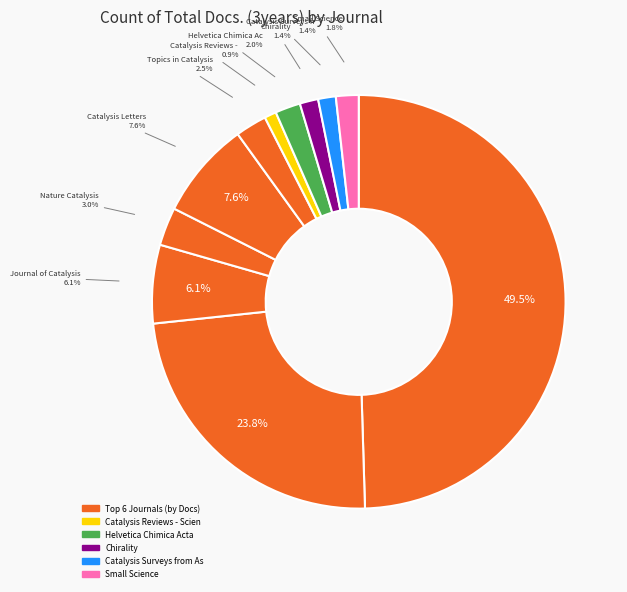

Is there a majority slice in this chart?

No